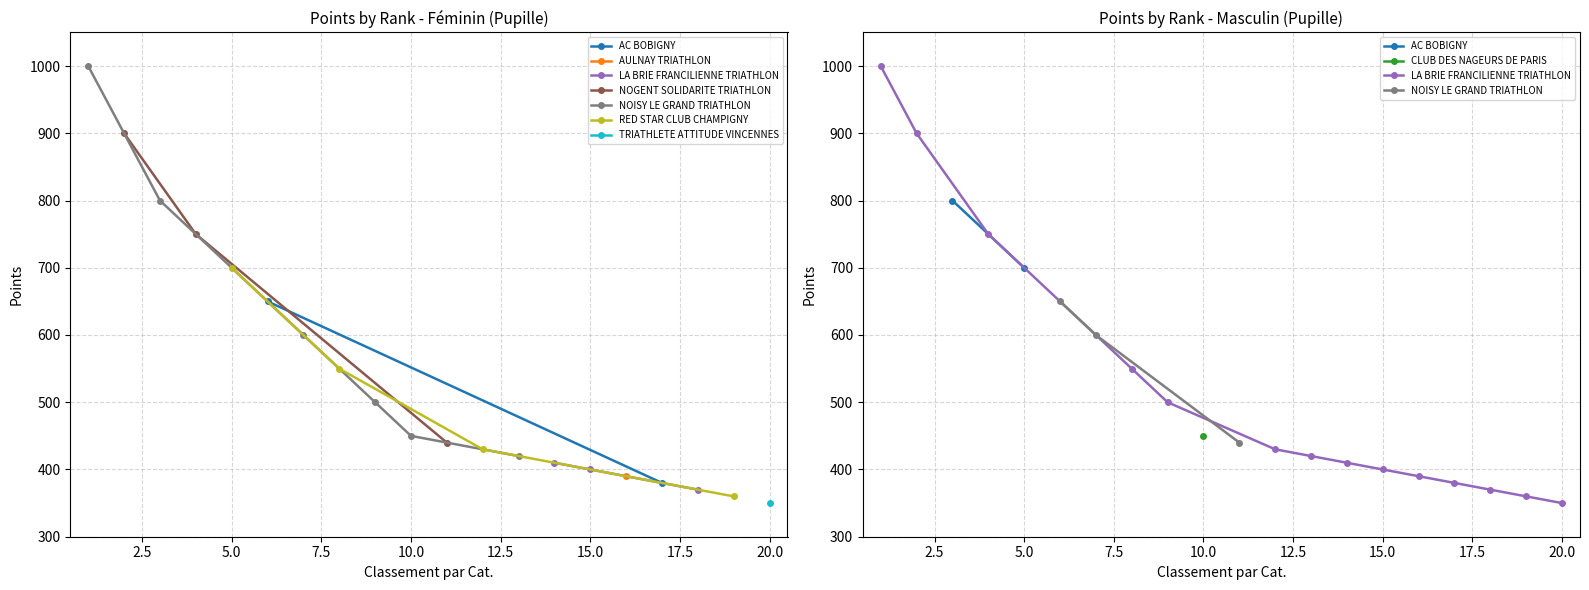

Which series has the widest spread of values?

Féminin